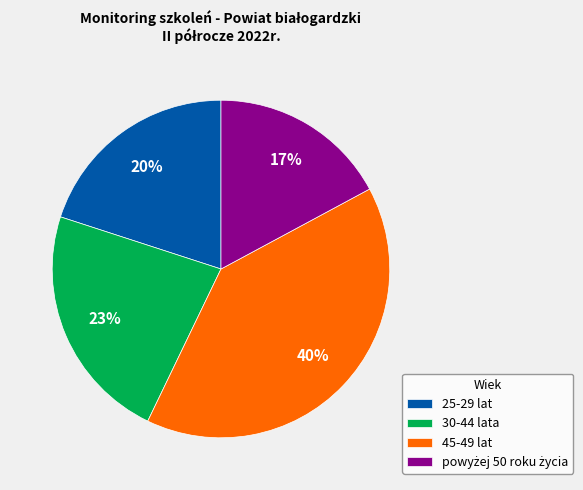

Which has a higher value, 30-44 lata or 45-49 lat?

45-49 lat